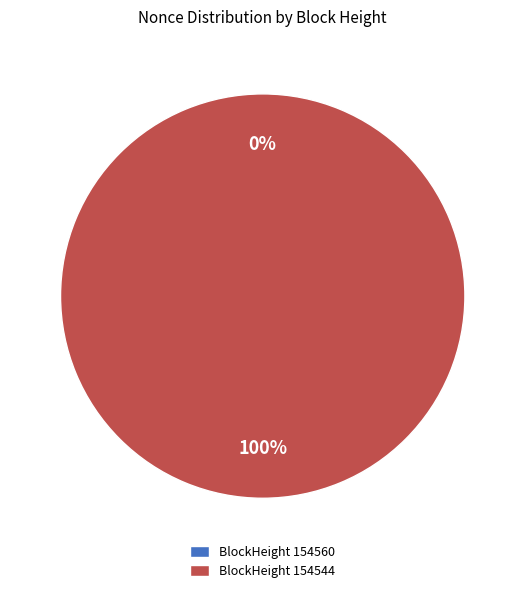

To the nearest percent, what portion does 154544 represent?

100%